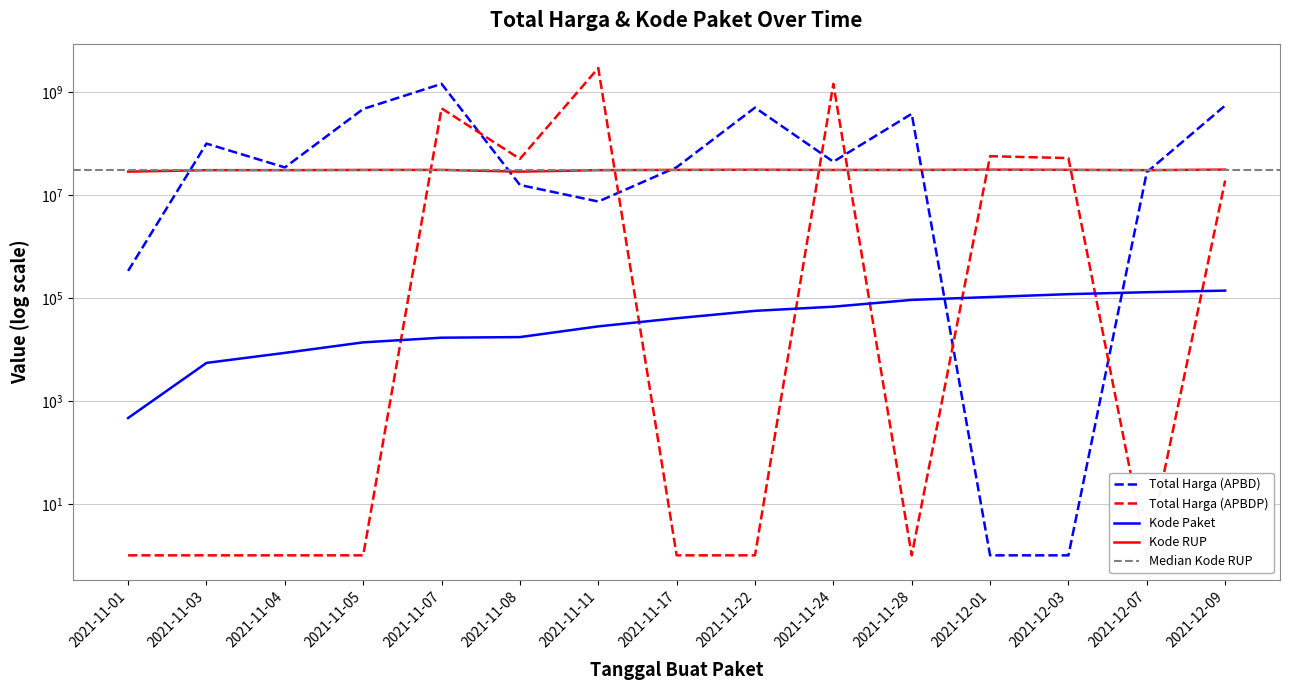

True or false: Kode Paket has a value of 117783 at 2021-12-03.

True